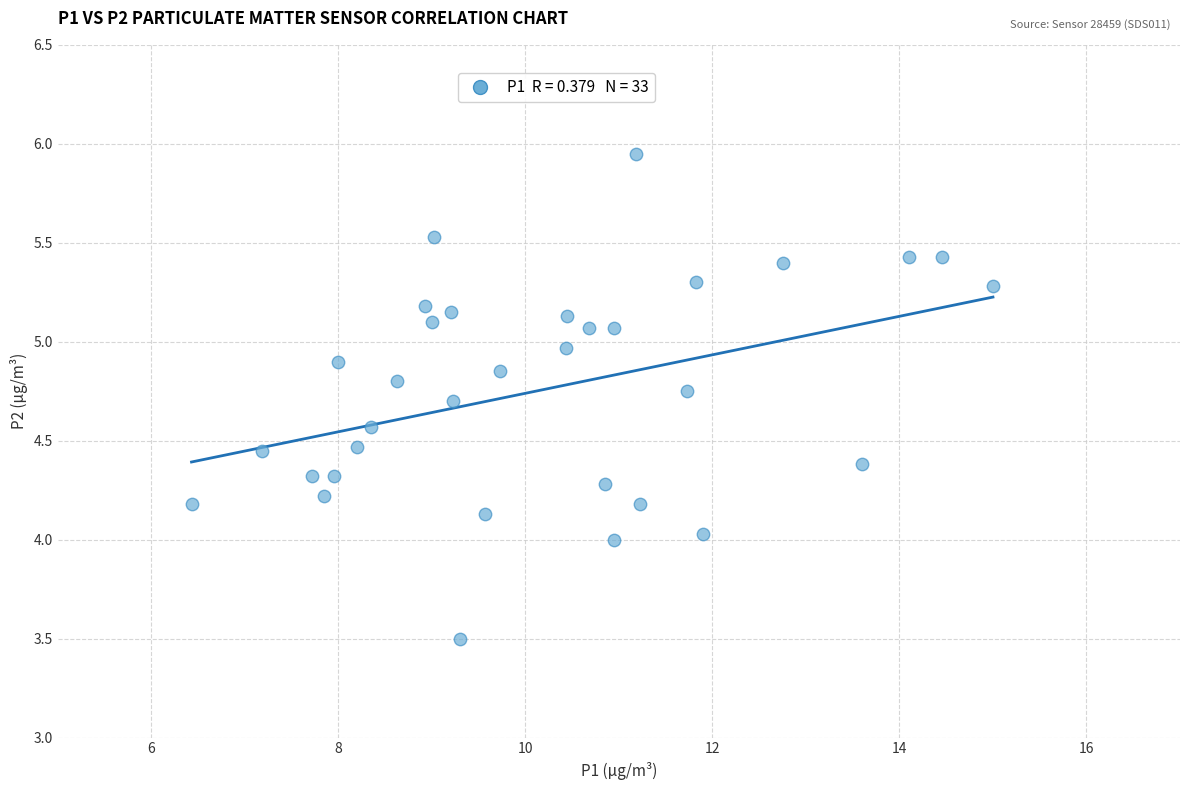

What is the range of X values (max minus min)?

8.6